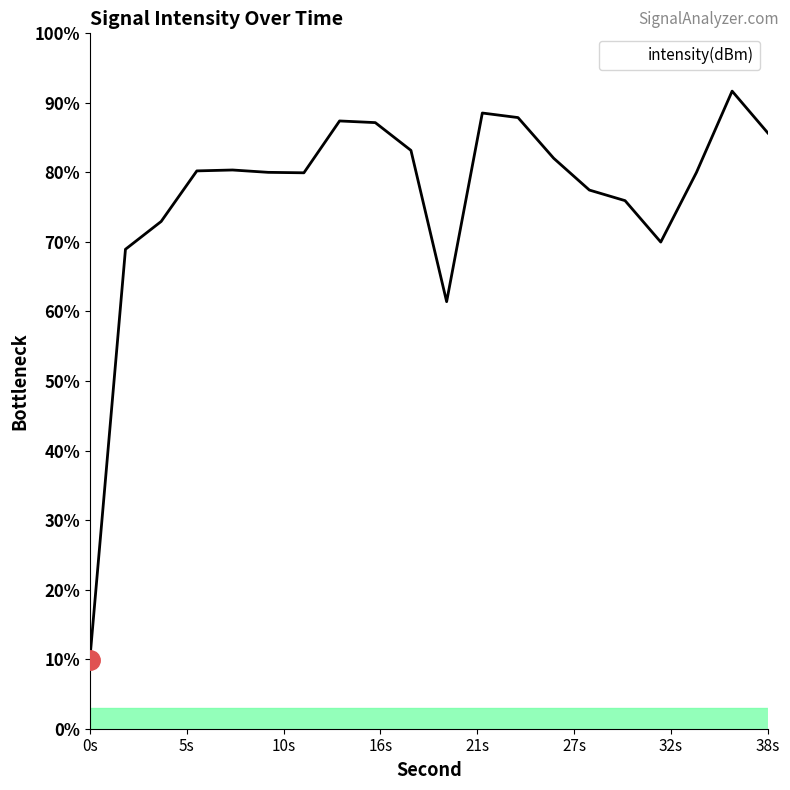

What is the difference between the maximum and minimum values?

81.8